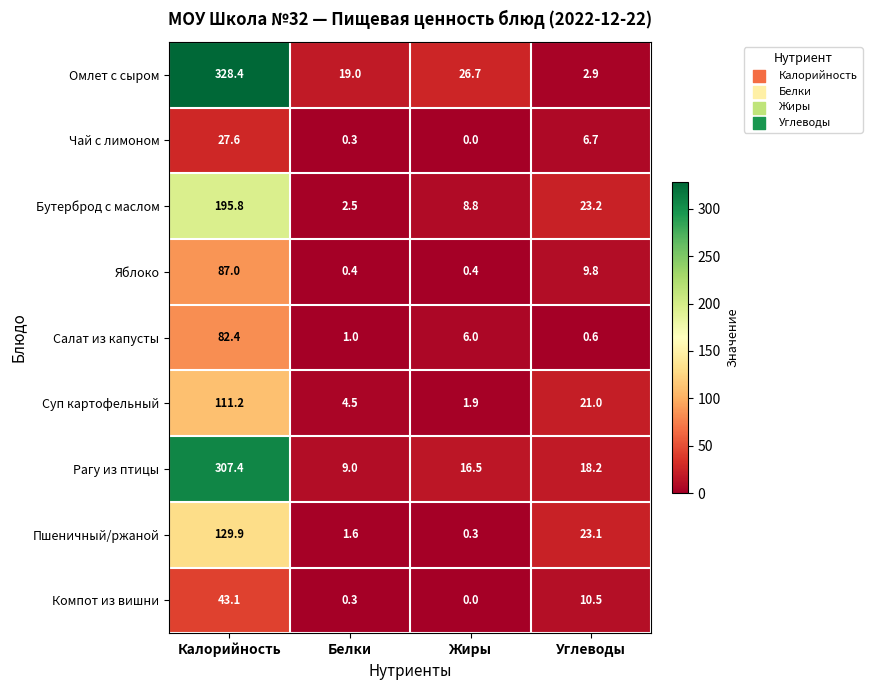

What is the sum of all Чай с лимоном values?

34.6